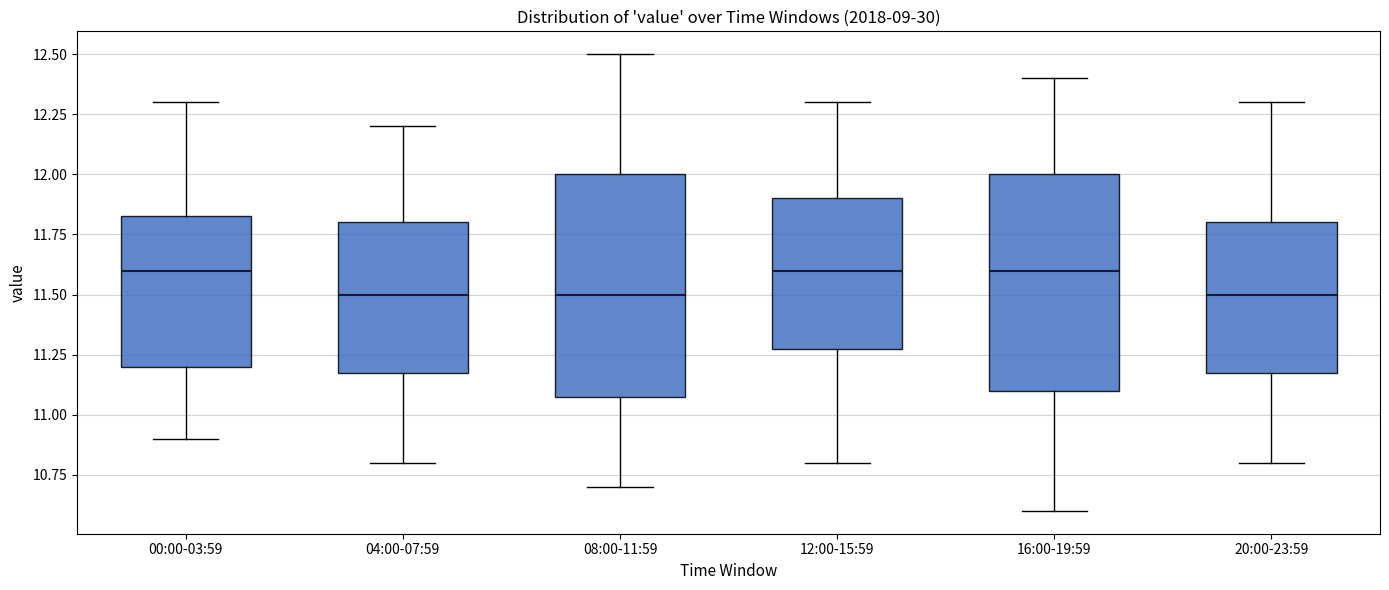

Reading left to right, read every box against the y-axis: the position of its median line, the range the box covers, and the ends of its whiskers. The values are not printed on the chart, so give them approximately, as read against the axis.

00:00-03:59: median 11.60, box 11.20 to 11.85, whiskers 10.90 to 12.30
04:00-07:59: median 11.50, box 11.20 to 11.80, whiskers 10.80 to 12.20
08:00-11:59: median 11.50, box 11.10 to 12.00, whiskers 10.70 to 12.50
12:00-15:59: median 11.60, box 11.30 to 11.90, whiskers 10.80 to 12.30
16:00-19:59: median 11.60, box 11.10 to 12.00, whiskers 10.60 to 12.40
20:00-23:59: median 11.50, box 11.20 to 11.80, whiskers 10.80 to 12.30